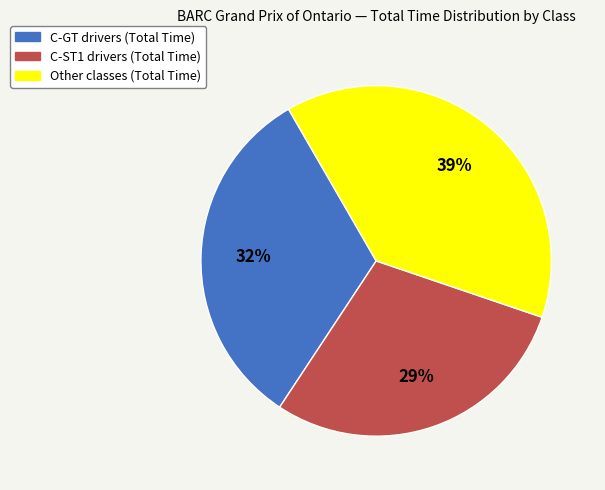

Is there a majority slice in this chart?

No